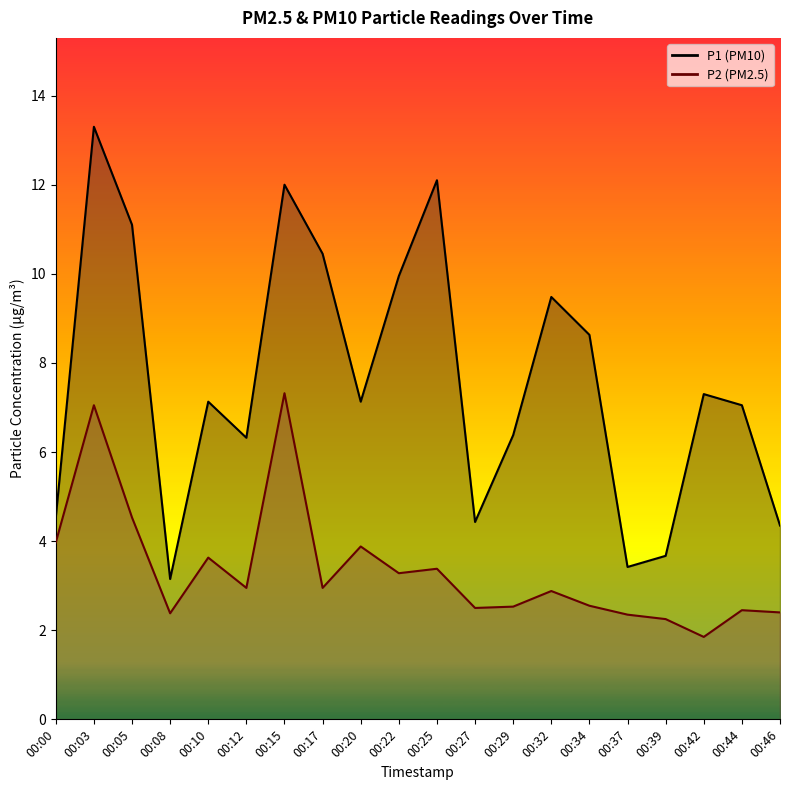

Which category has the highest value in the P2 series?

00:15